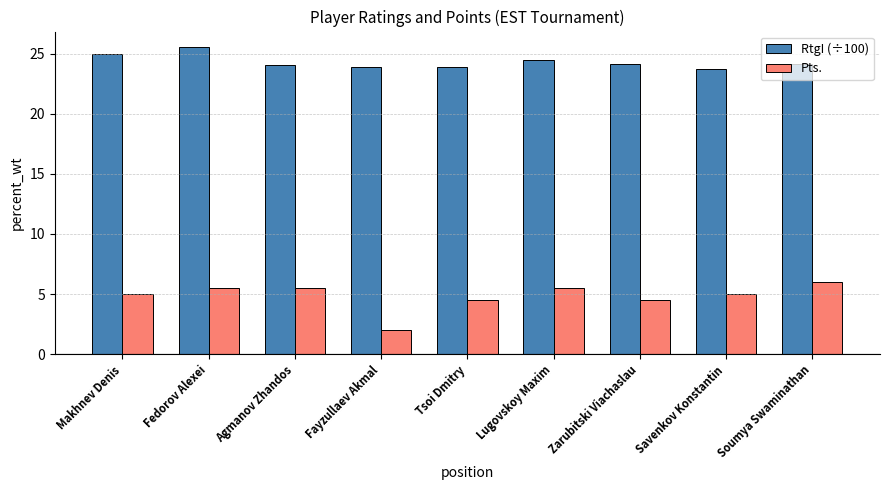

List the series in order of their overall mean, highest first.

RtgI (÷100), Pts.